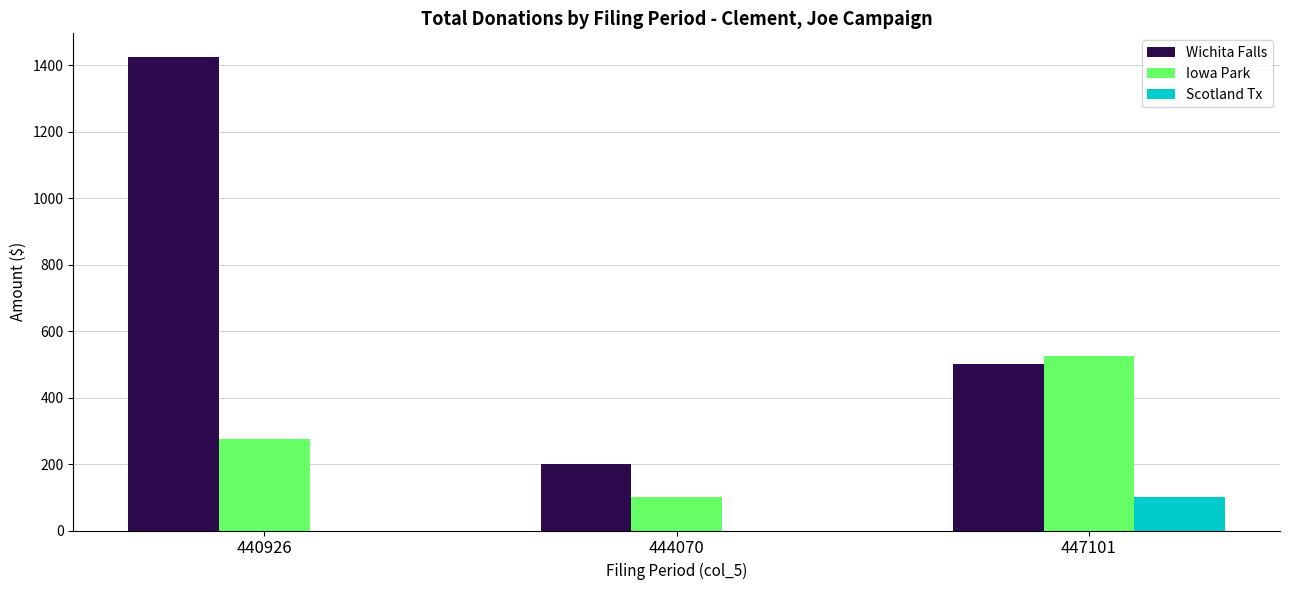

Is the value of Scotland Tx at 447101 greater than the value of Wichita Falls at 444070?

No